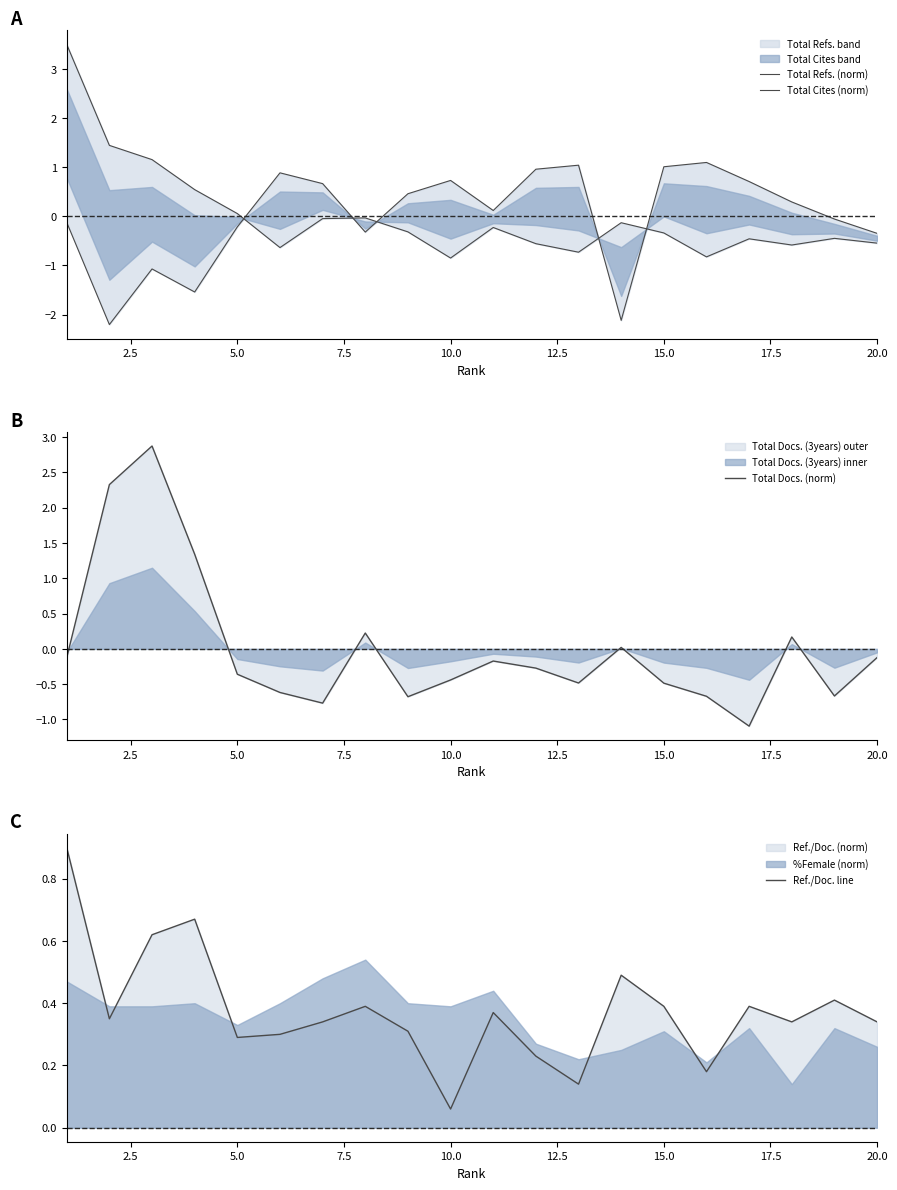

Reading left to right, extract all data points from this chart.

Total Refs. (norm): 3.5	1.4	1.2	0.5	0.1	-0.6	-0.0	-0.0	-0.3	-0.8	-0.2	-0.6	-0.7	-0.1	-0.3	-0.8	-0.5	-0.6	-0.4	-0.5
Total Cites (norm): -0.1	-2.2	-1.1	-1.5	-0.2	0.9	0.7	-0.3	0.5	0.7	0.1	1.0	1.0	-2.1	1.0	1.1	0.7	0.3	-0.1	-0.3
Total Docs. (norm): -0.1	2.3	2.9	1.3	-0.4	-0.6	-0.8	0.2	-0.7	-0.4	-0.2	-0.3	-0.5	0.0	-0.5	-0.7	-1.1	0.2	-0.7	-0.1
Ref./Doc. line: 0.9	0.3	0.6	0.7	0.3	0.3	0.3	0.4	0.3	0.1	0.4	0.2	0.1	0.5	0.4	0.2	0.4	0.3	0.4	0.3